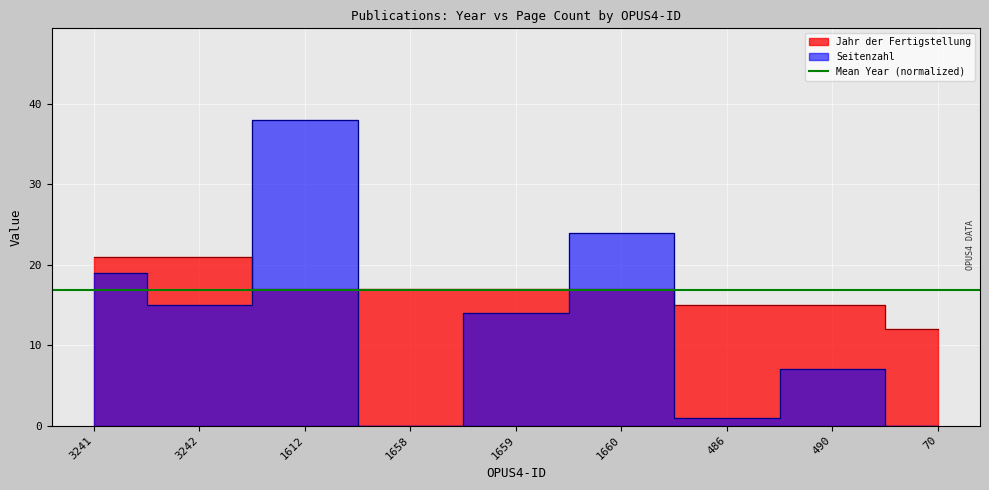

Reading left to right, transcribe all the data shown in this chart.

Jahr der Fertigstellung: 3241=21	3242=21	1612=17	1658=17	1659=17	1660=17	486=15	490=15	70=12
Seitenzahl: 3241=19	3242=15	1612=38	1658=0	1659=14	1660=24	486=1	490=7	70=0